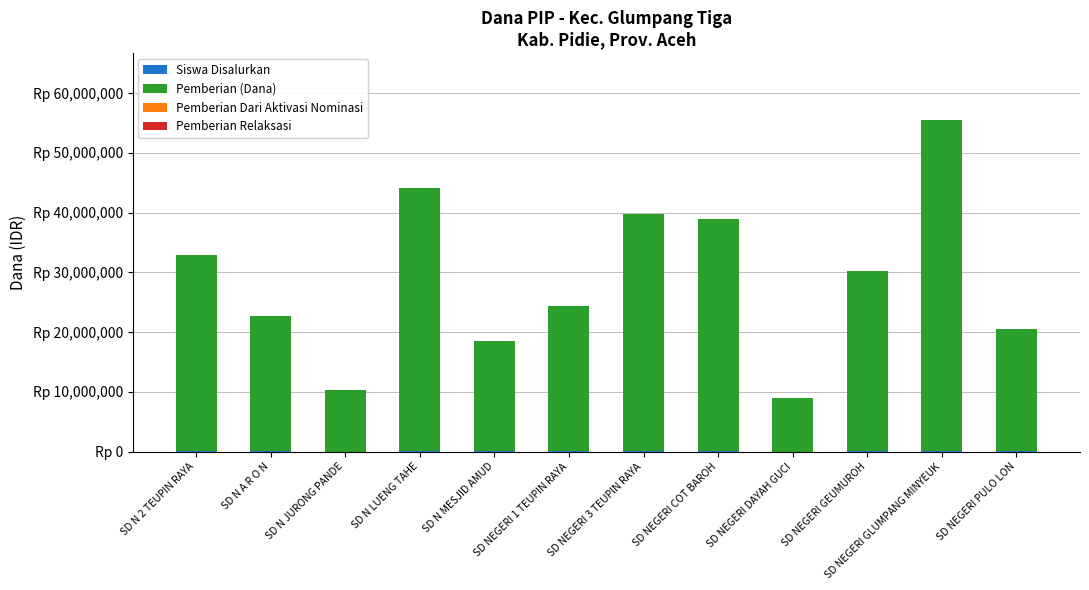

What position from the left is SD N JURONG PANDE?

3